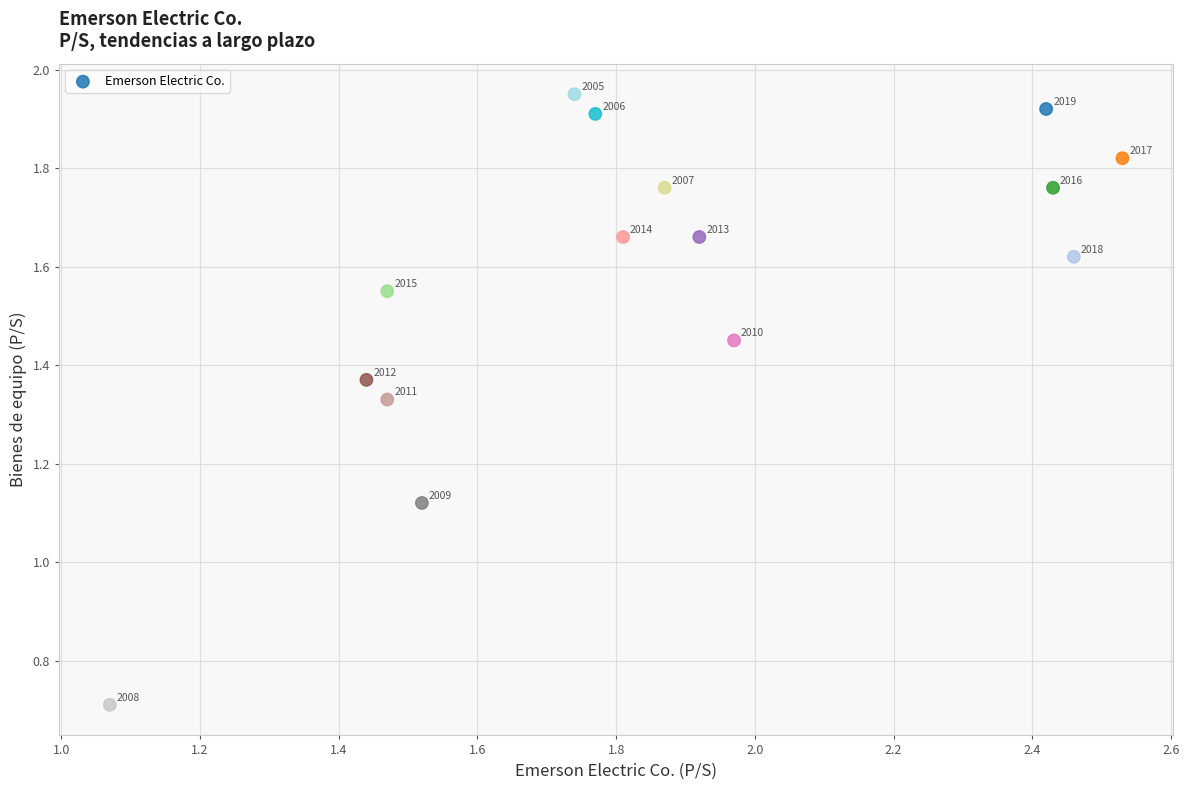

What is the range of Y values (max minus min)?

1.2